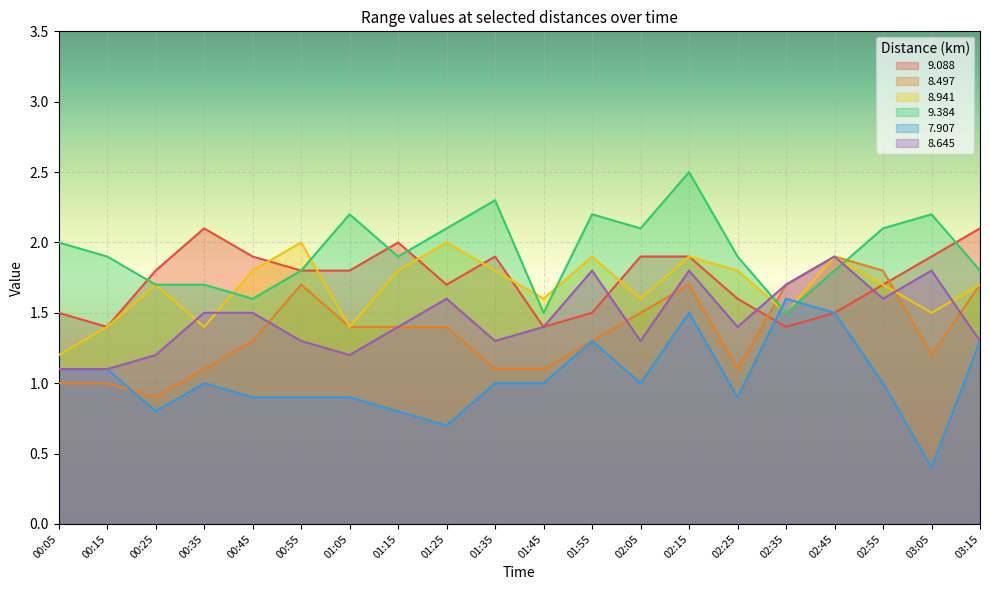

How many intersections are there between 8.941 and 7.907?

2